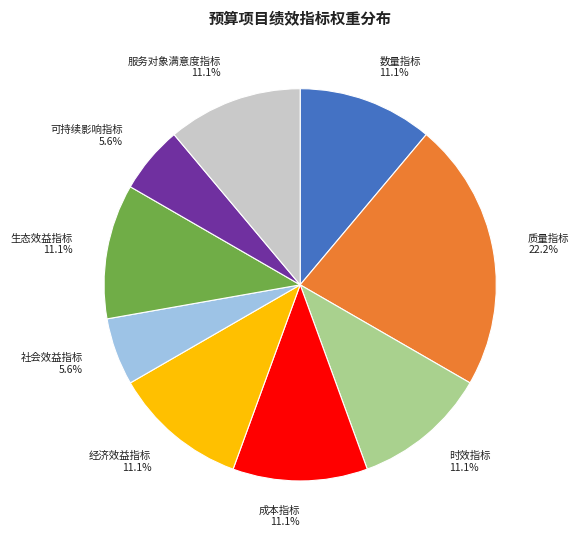

To the nearest percent, what is the difference between the largest and smallest slice percentages?

17%